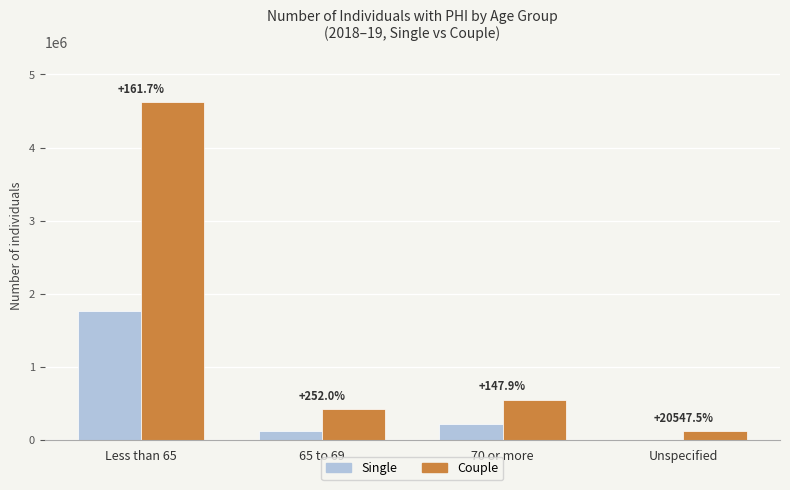

What are all the series names shown in the legend?

Single, Couple